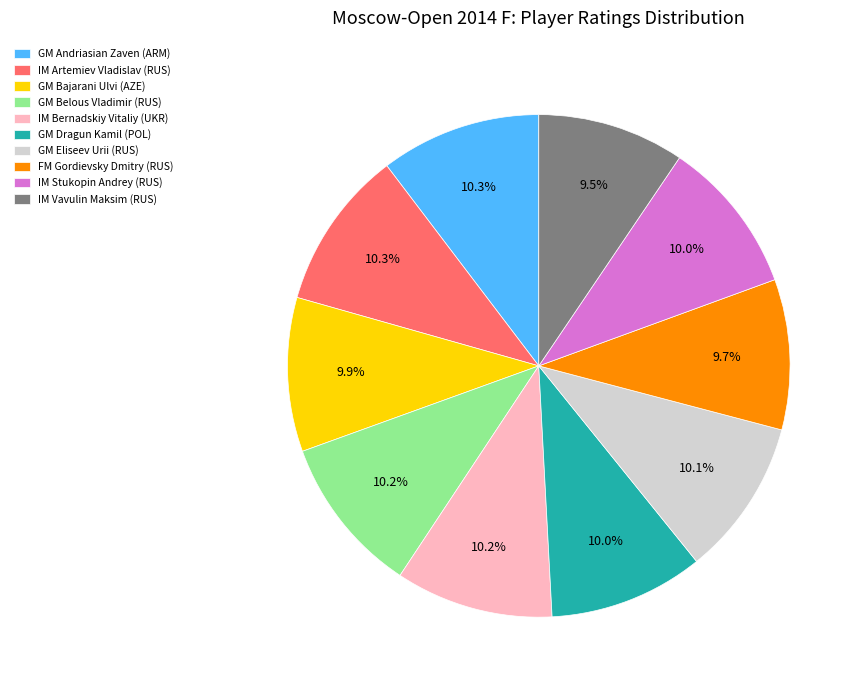

What percentage is the GM Bajarani Ulvi (AZE) slice, to the nearest percent?

10%